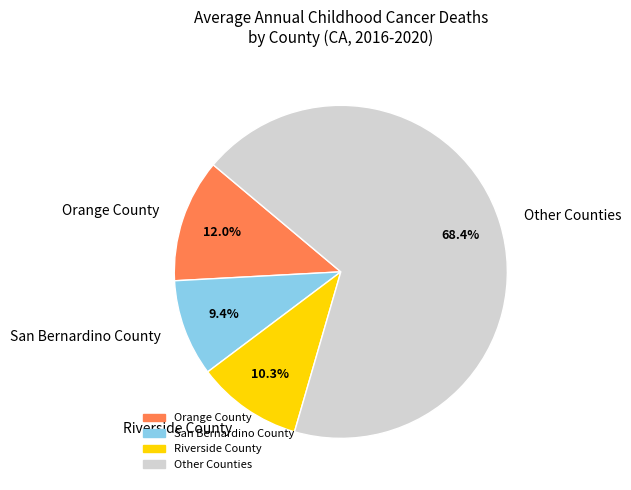

What percentage is the Riverside County slice, to the nearest percent?

10%